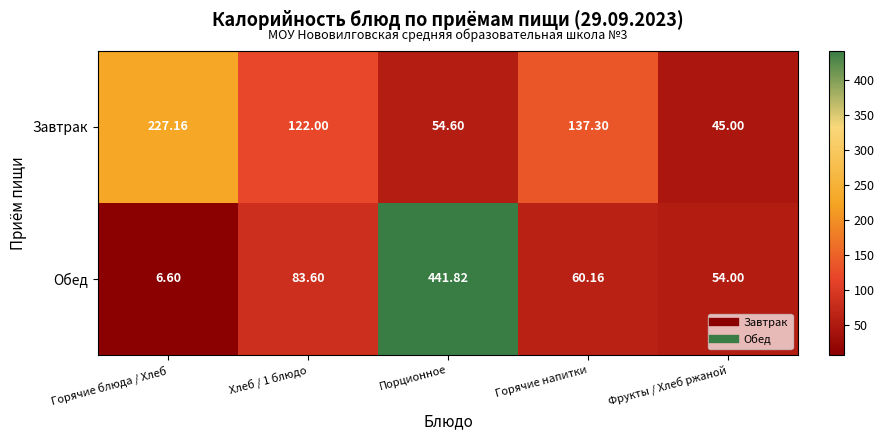

What is the minimum value shown in the chart?

6.6